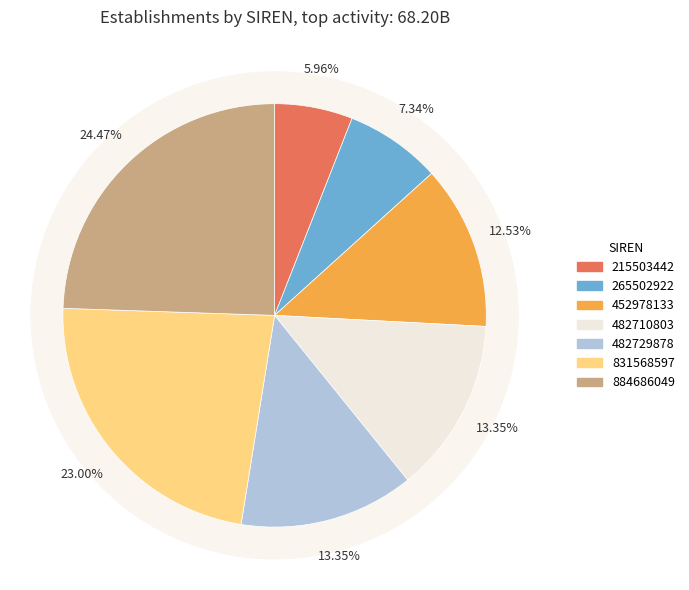

Do 215503442 and 452978133 together represent more than half of the pie?

No